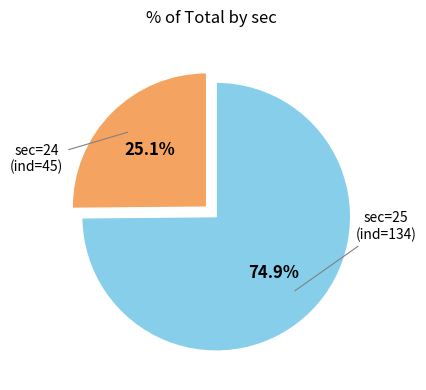

To the nearest percent, what is the difference between the largest and smallest slice percentages?

50%